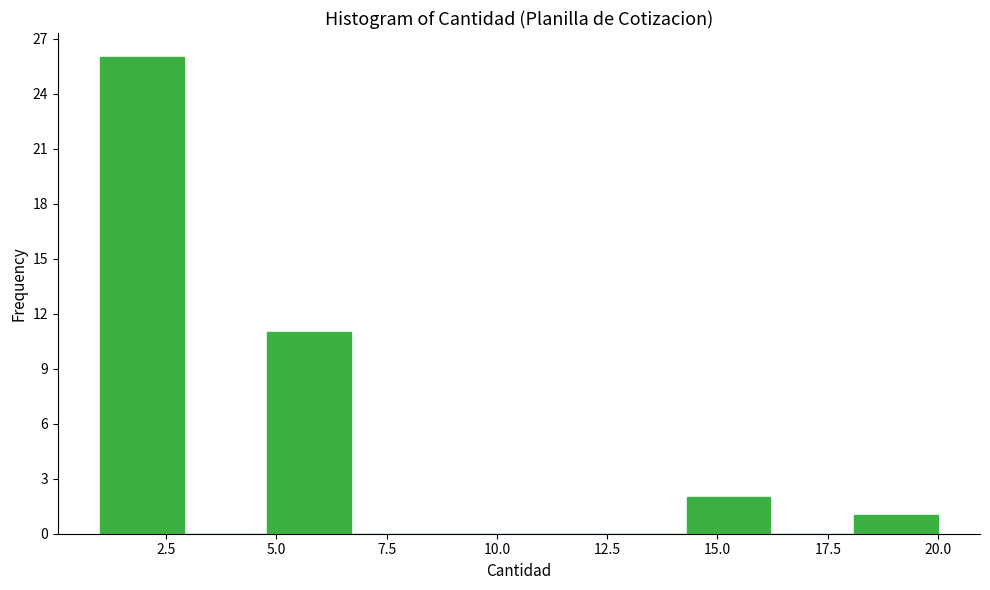

Around what value on the x-axis is the tallest bar? Give the approximate position of its centre, as read against the axis.

2.0